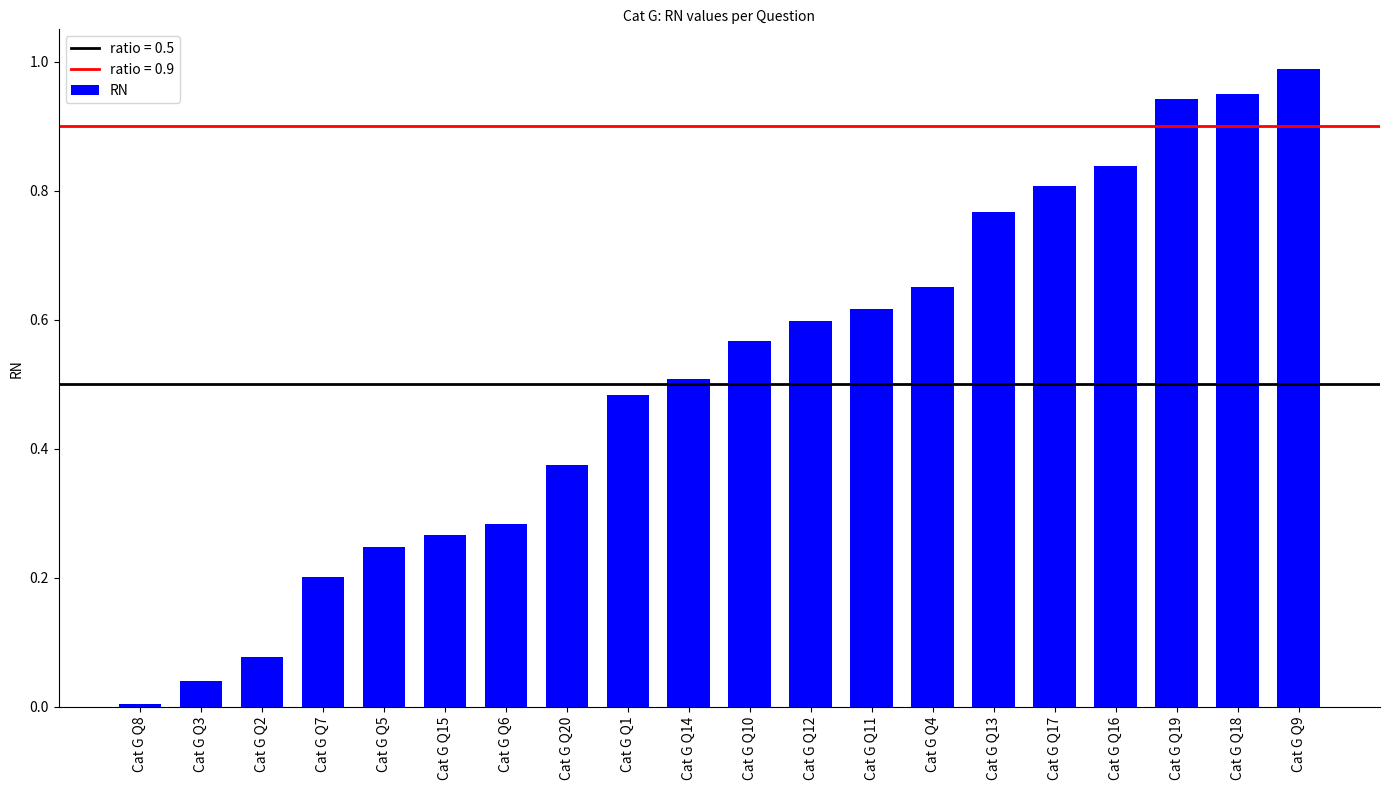

Between Cat G Q19 and Cat G Q13, which is larger?

Cat G Q19